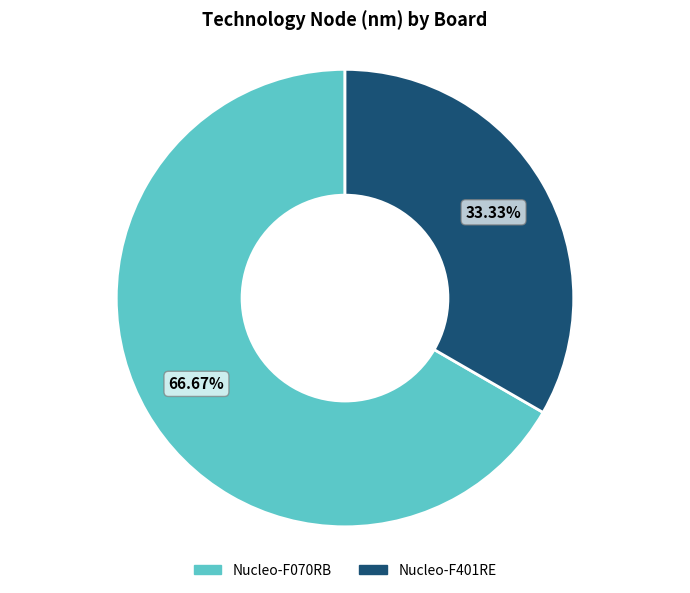

Does Nucleo-F070RB account for over 50% of the chart?

Yes